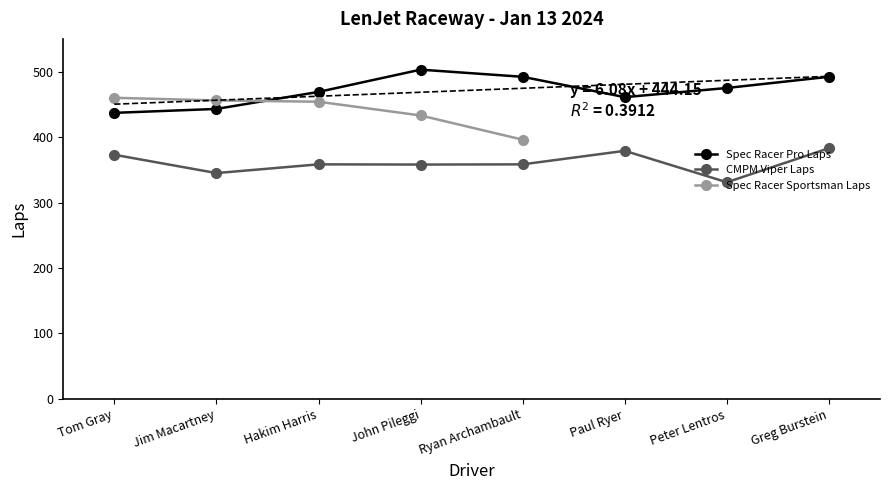

The value of CMPM Viper Laps at Paul Ryer is 148.4. True or false?

False